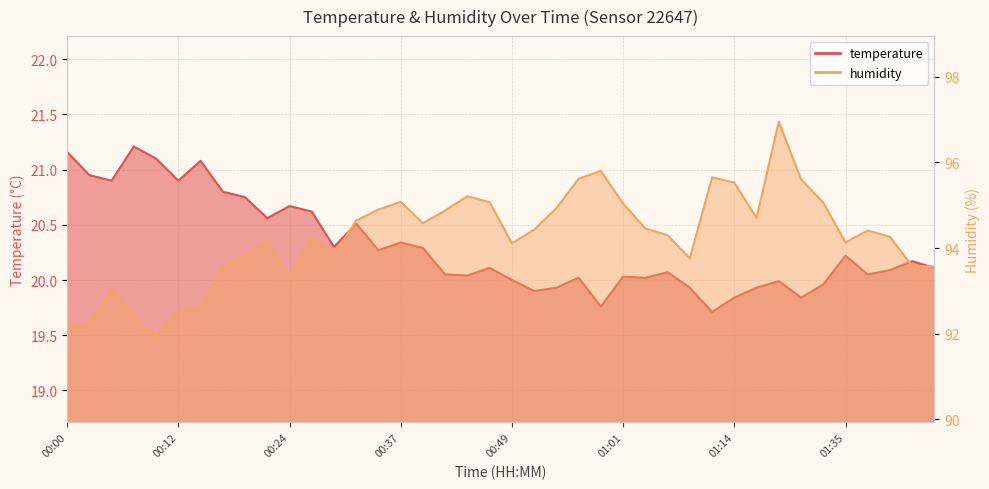

What is the average value of the temperature series?

20.3